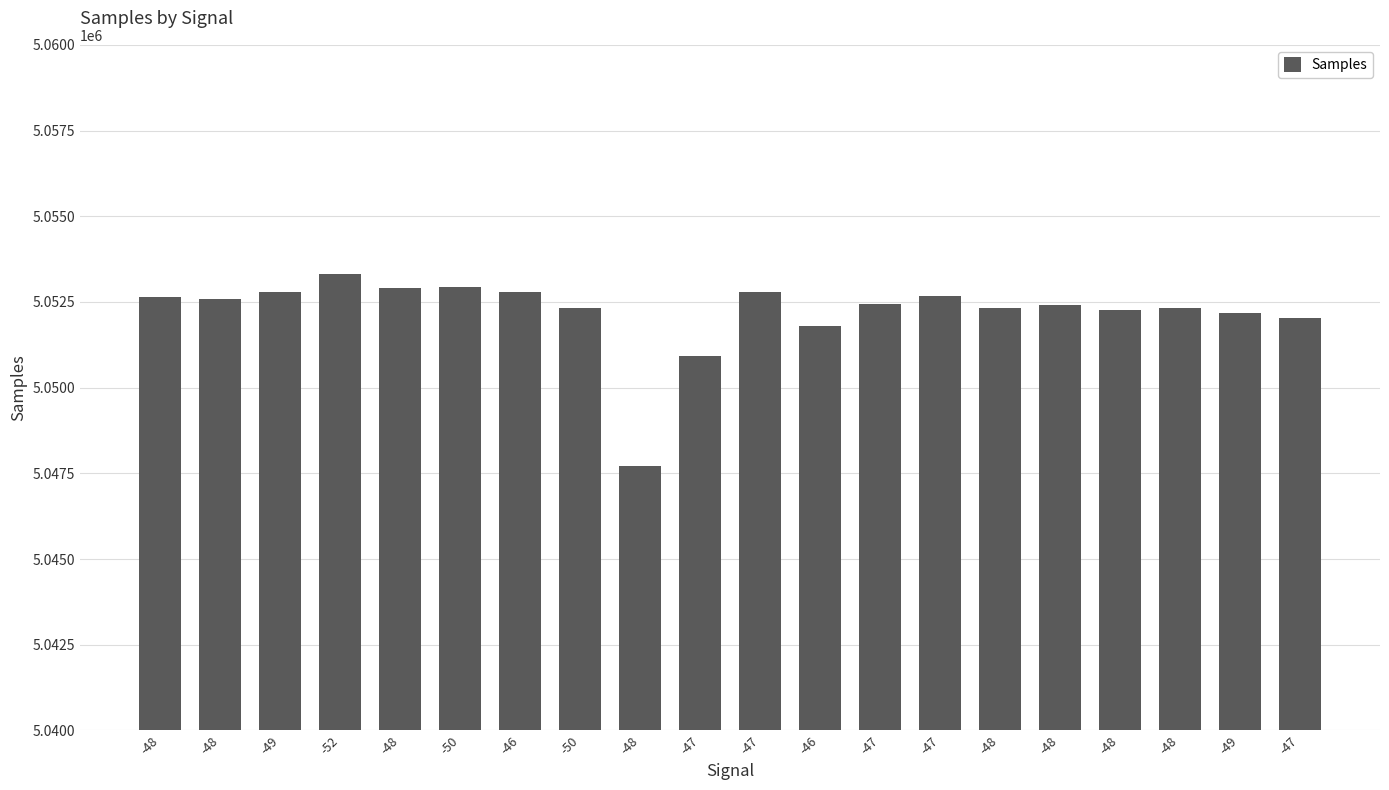

Read the value at -48, to the nearest 50.

5052400